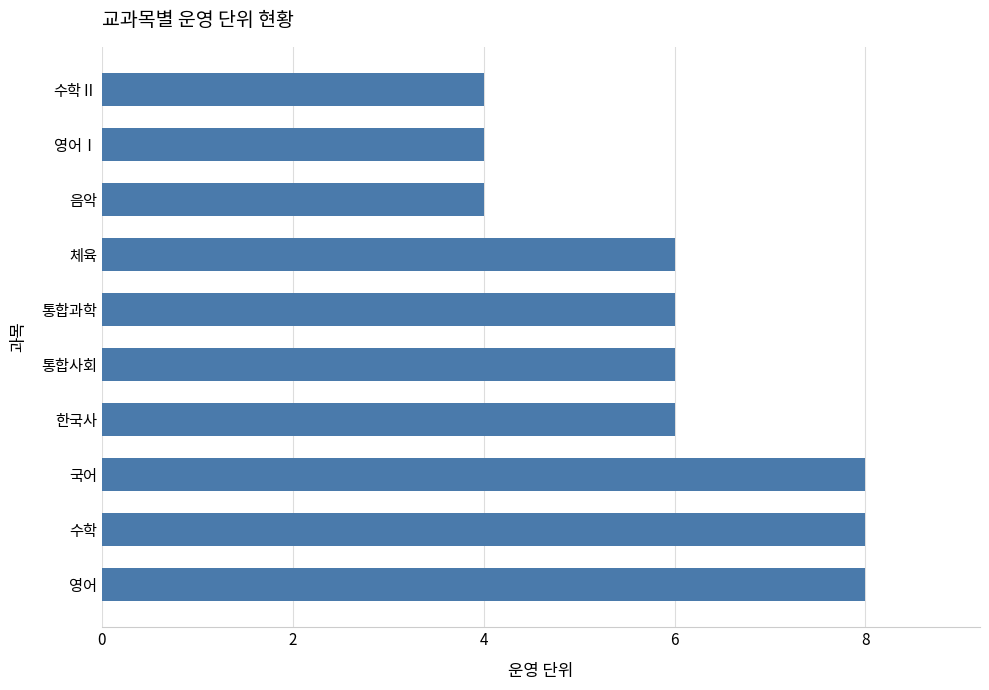

Which has a higher value, 한국사 or 영어Ⅰ?

한국사